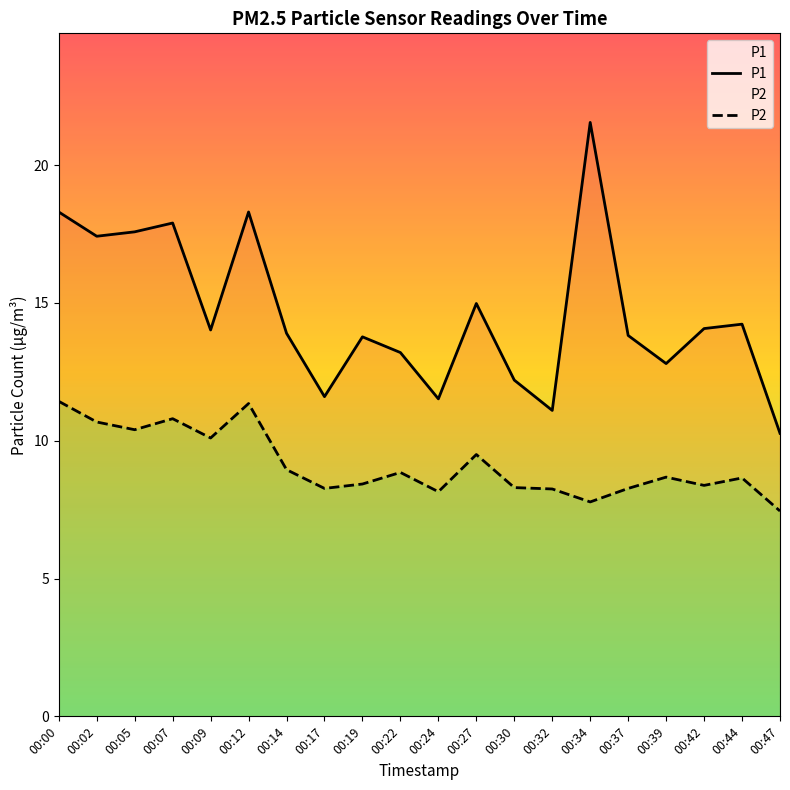

Which category has the highest value across all series?

00:34